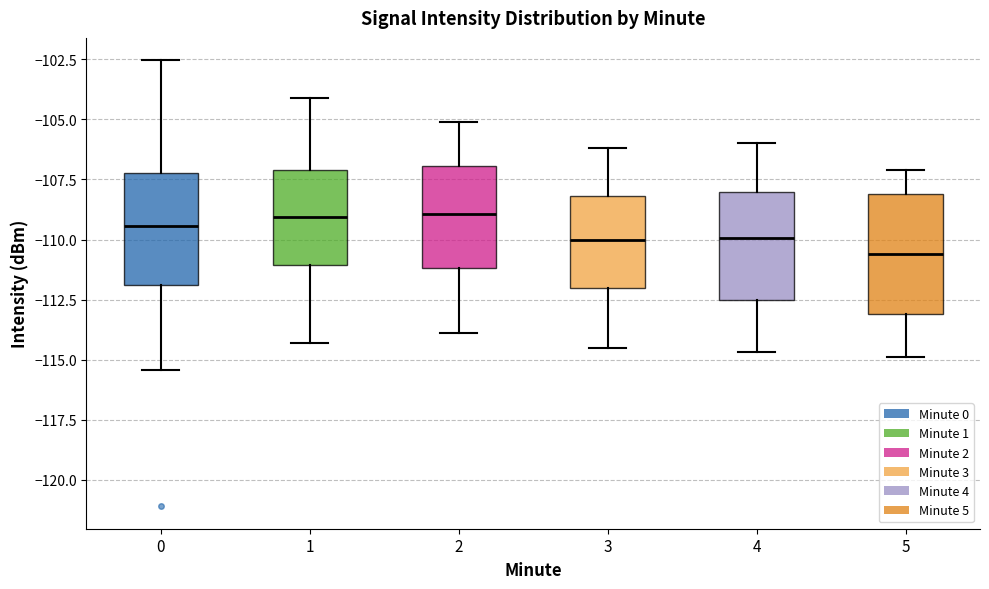

Reading left to right, read every box against the y-axis: the position of its median line, the range the box covers, and the ends of its whiskers. The values are not printed on the chart, so give them approximately, as read against the axis.

0: median -109.5, box -112.0 to -107.0, whiskers -115.5 to -102.5
1: median -109.0, box -111.0 to -107.0, whiskers -114.5 to -104.0
2: median -109.0, box -111.0 to -107.0, whiskers -114.0 to -105.0
3: median -110.0, box -112.0 to -108.0, whiskers -114.5 to -106.0
4: median -110.0, box -112.5 to -108.0, whiskers -114.5 to -106.0
5: median -110.5, box -113.0 to -108.0, whiskers -115.0 to -107.0